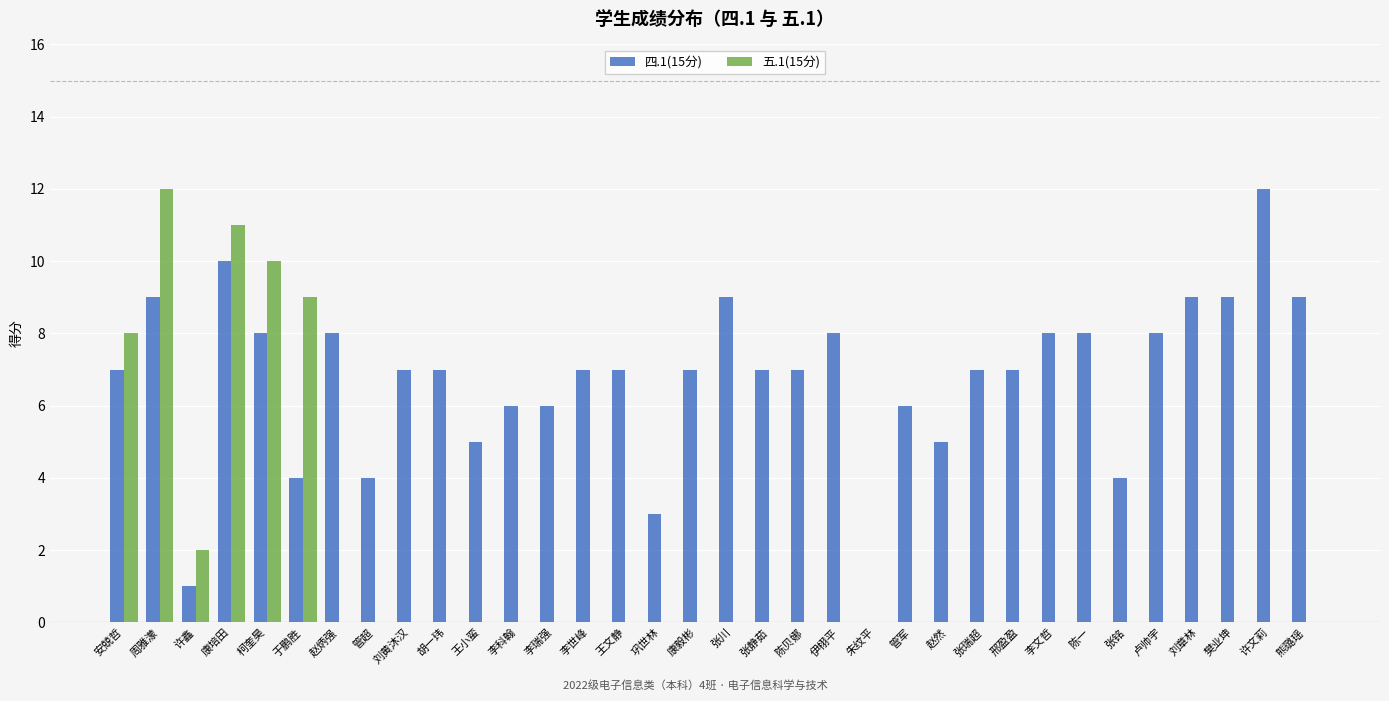

Reading right to left, extract all data points from this chart.

四.1(15分): 9	12	9	9	8	4	8	8	7	7	5	6	0	8	7	7	9	7	3	7	7	6	6	5	7	7	4	8	4	8	10	1	9	7
五.1(15分): 0	0	0	0	0	0	0	0	0	0	0	0	0	0	0	0	0	0	0	0	0	0	0	0	0	0	0	0	9	10	11	2	12	8